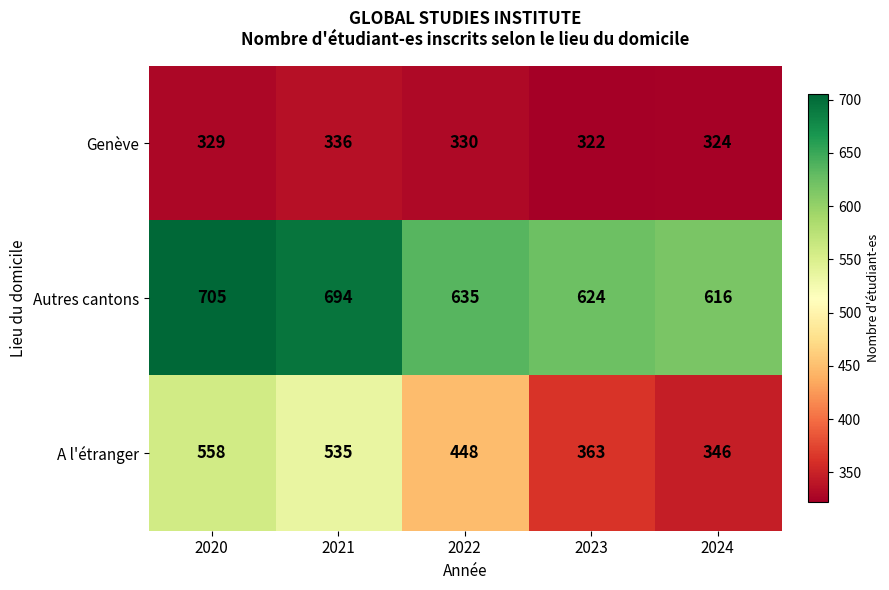

What is the difference between the Autres cantons values at 2020 and 2023?

81